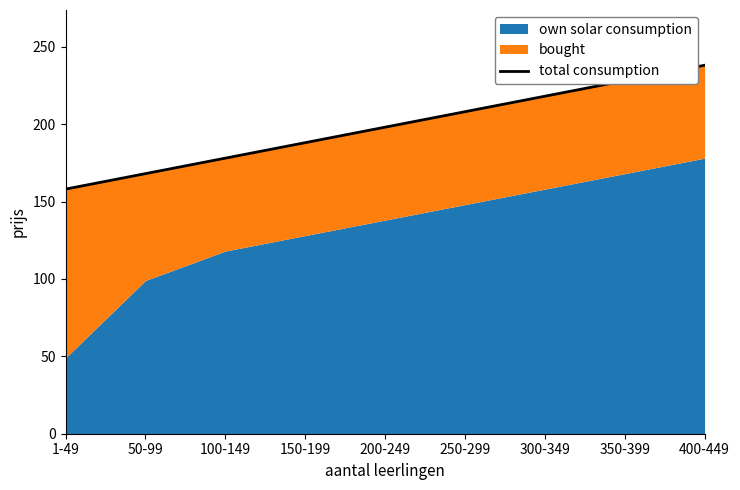

What is the change in value from 100-149 to 200-249?

+20